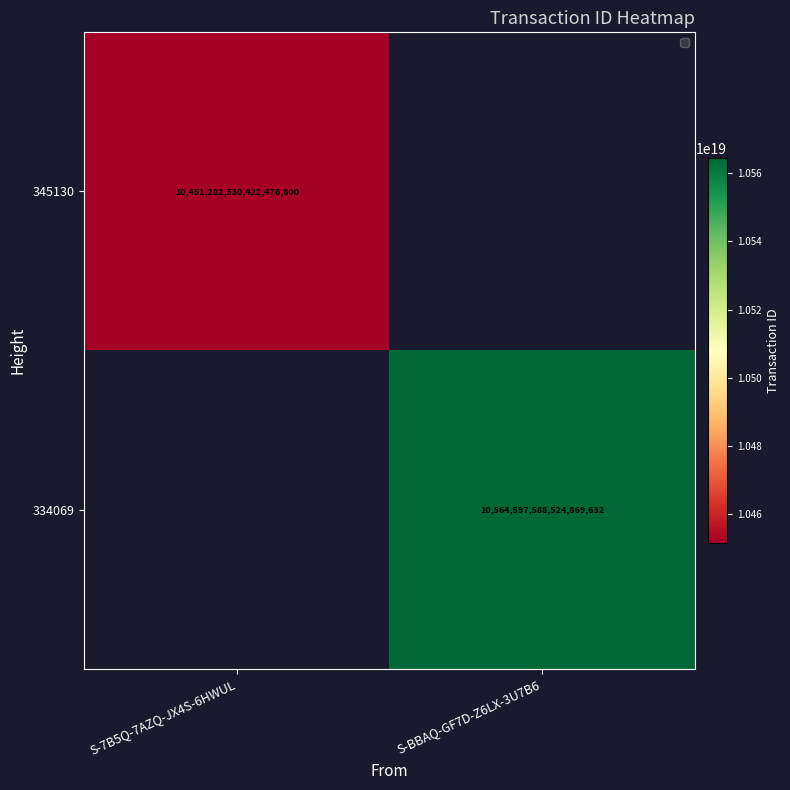

True or false: 345130 has a value of 10451282530422476800 at S-7B5Q-7AZQ-JX4S-6HWUL.

True